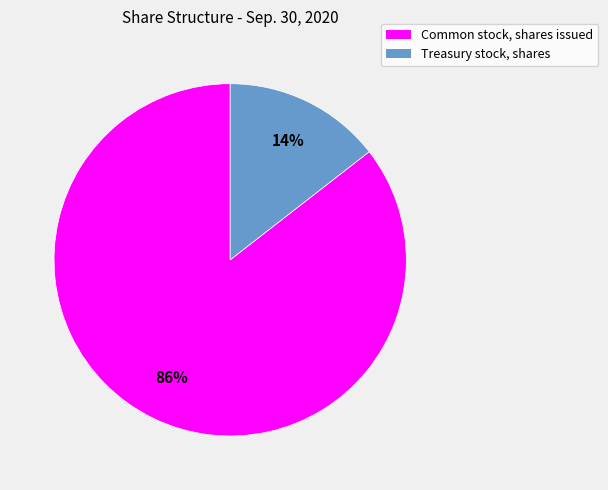

Is it true that Treasury stock, shares is 26% of the pie?

False